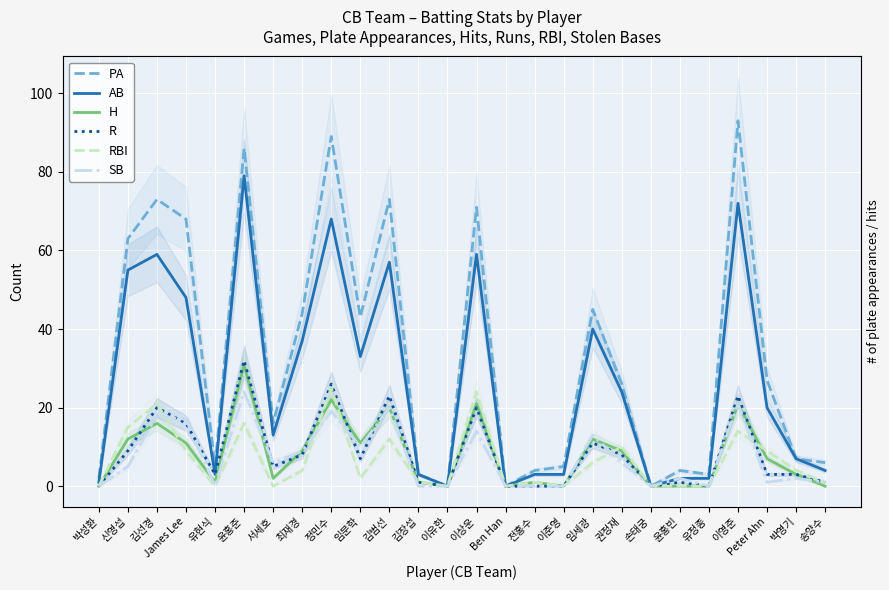

What is the average value of the AB series?

27